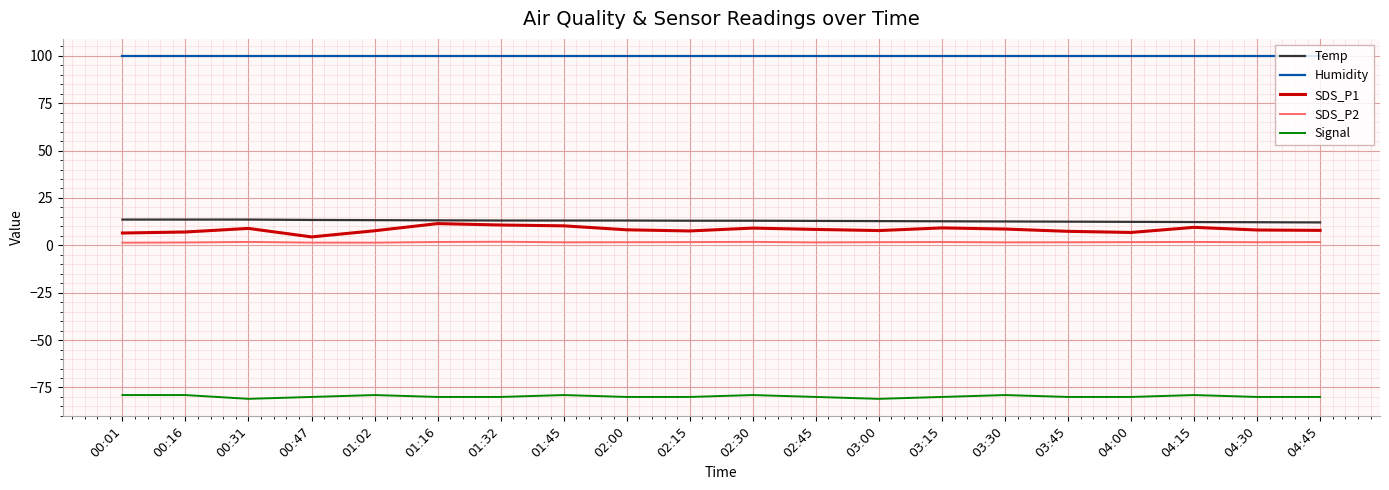

The value of Signal at 02:15 is -80.0. True or false?

True